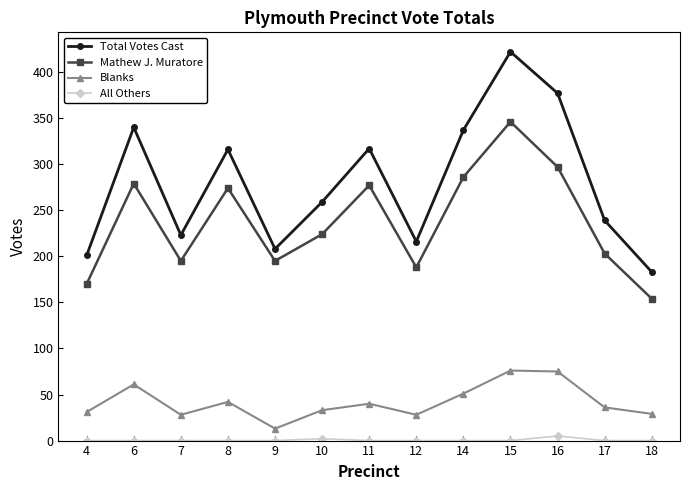

True or false: All Others and Mathew J. Muratore intersect in this chart.

False